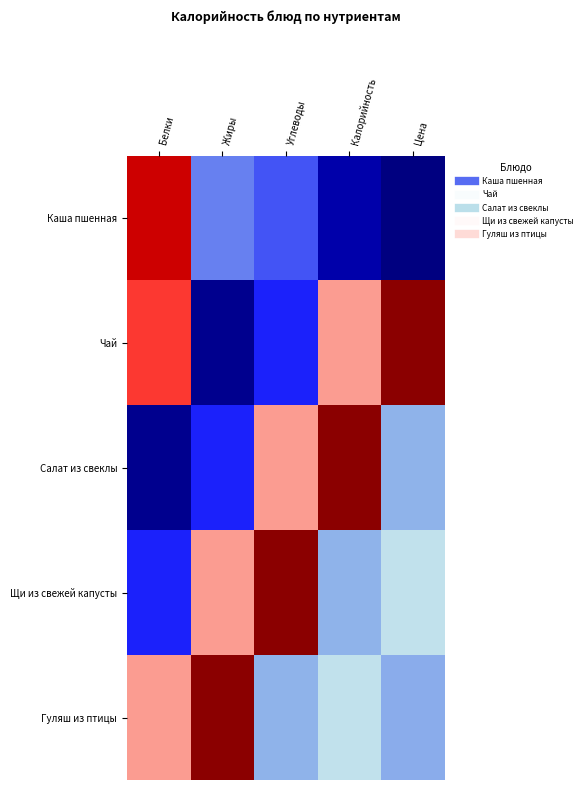

List the series in order of their peak value, highest first.

Чай, Салат из свеклы, Щи из свежей капусты, Гуляш из птицы, Каша пшенная